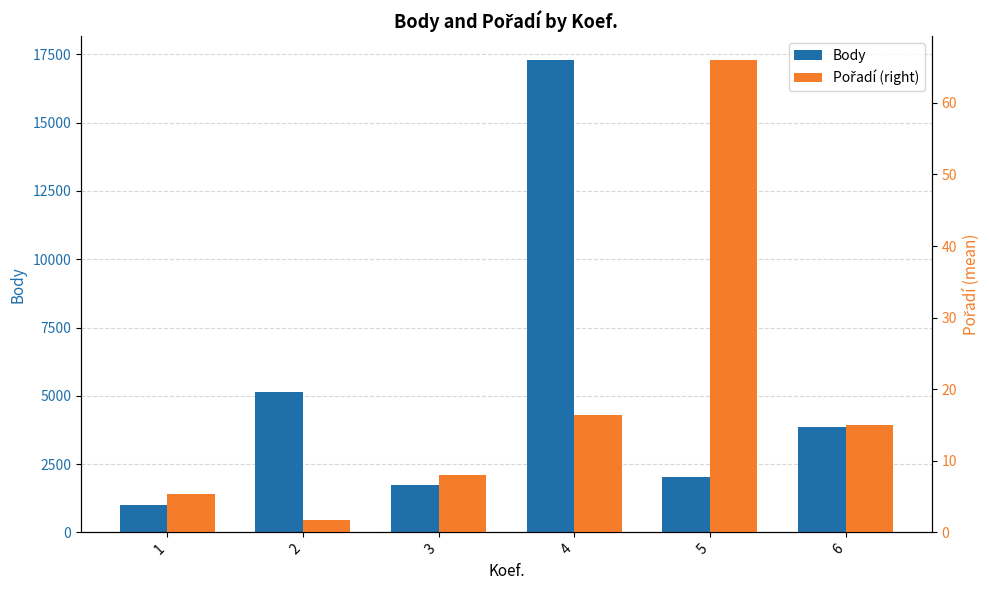

Where does the Pořadí (right) series first go above 15?

4